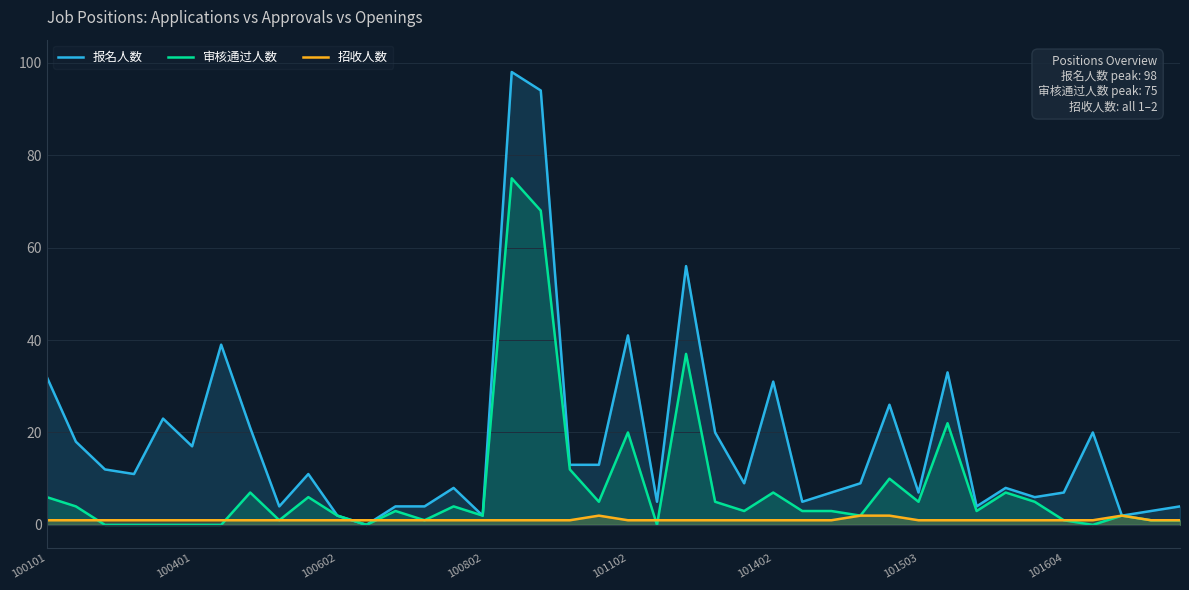

Read the 报名人数 value at 101402, to the nearest 5.

30